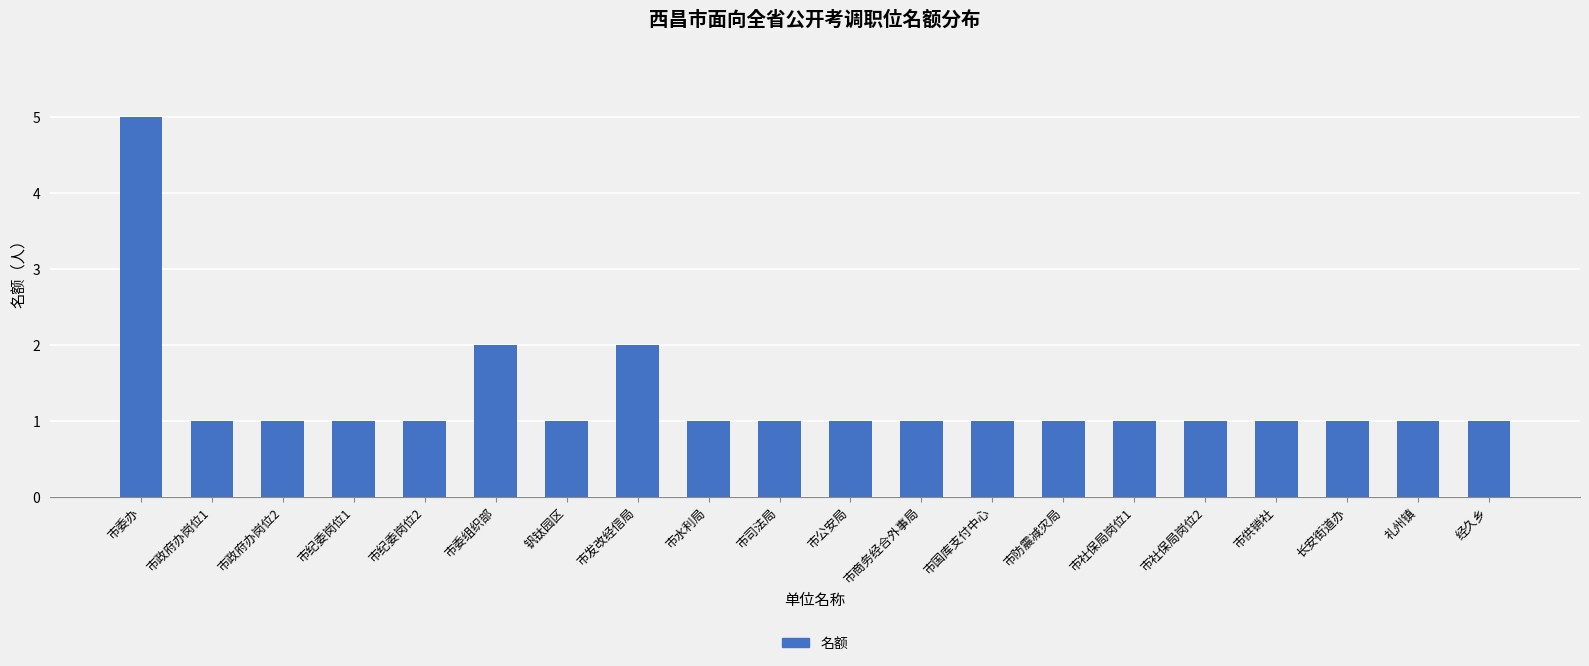

Which label corresponds to the largest value in the chart?

市委办